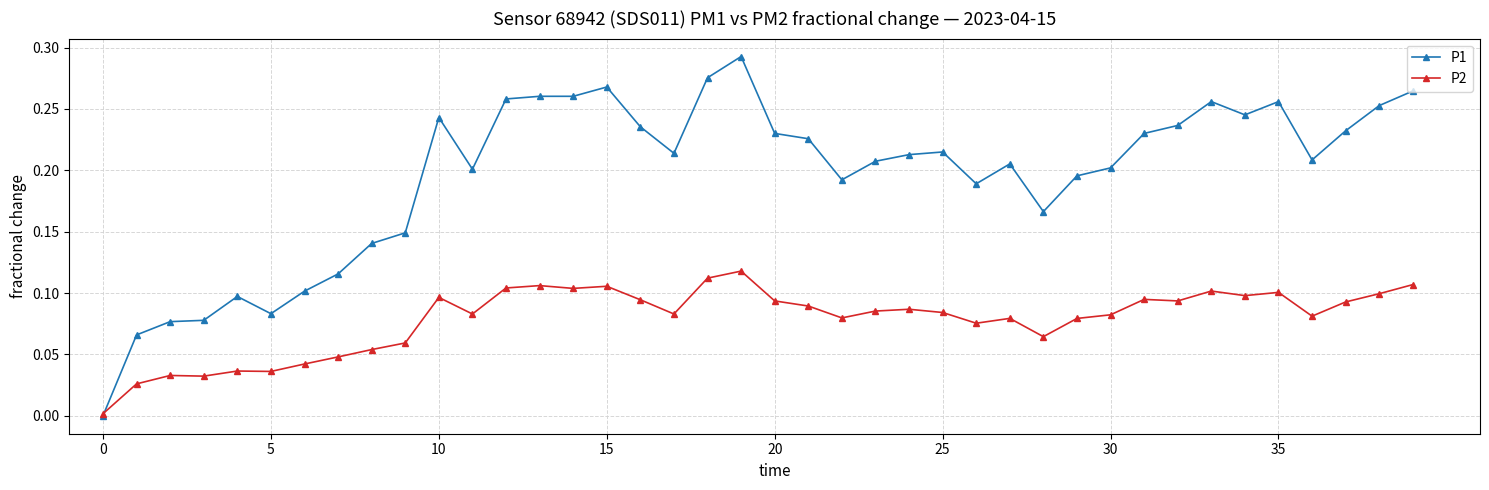

Which series has the largest total across all categories?

P1